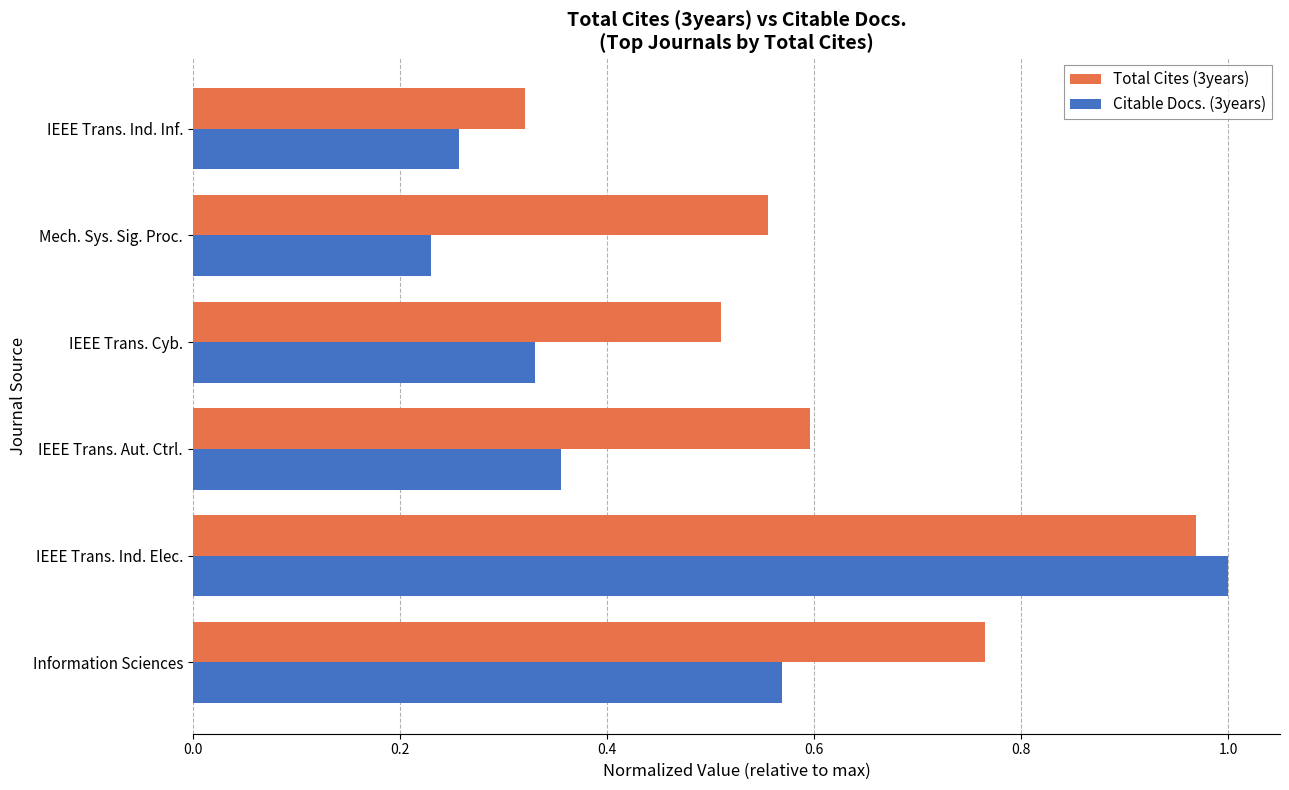

Which category has the highest value in the Citable Docs. (3years) series?

IEEE Trans. Ind. Elec.